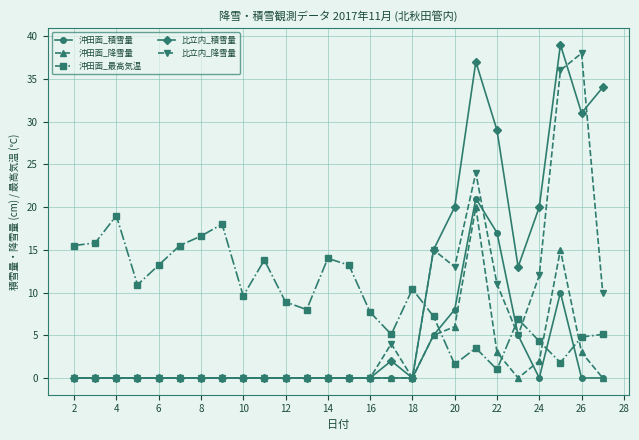

After their last crossing, which series has the higher values: 沖田面_最高気温 or 比立内_降雪量?

比立内_降雪量